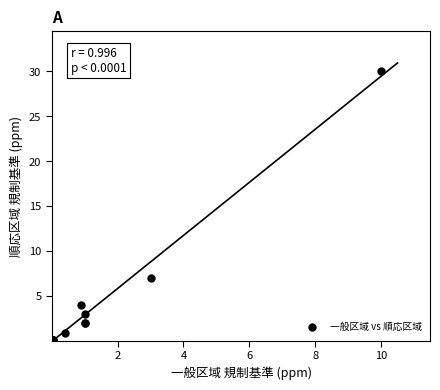

What Y value in the scatter plot is closest to 15?

7.0